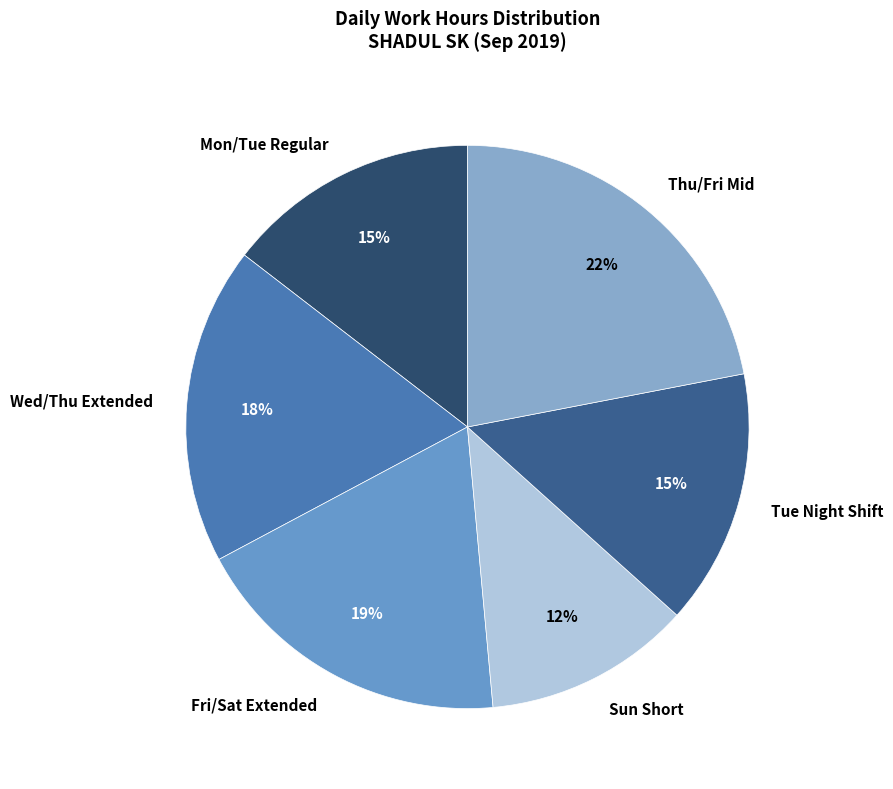

To the nearest percent, what percentage of the pie is Mon/Tue Regular?

15%